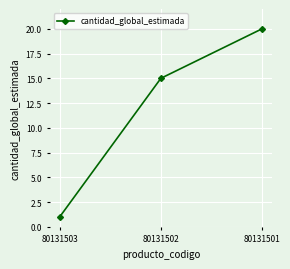

What is the smallest value displayed?

1